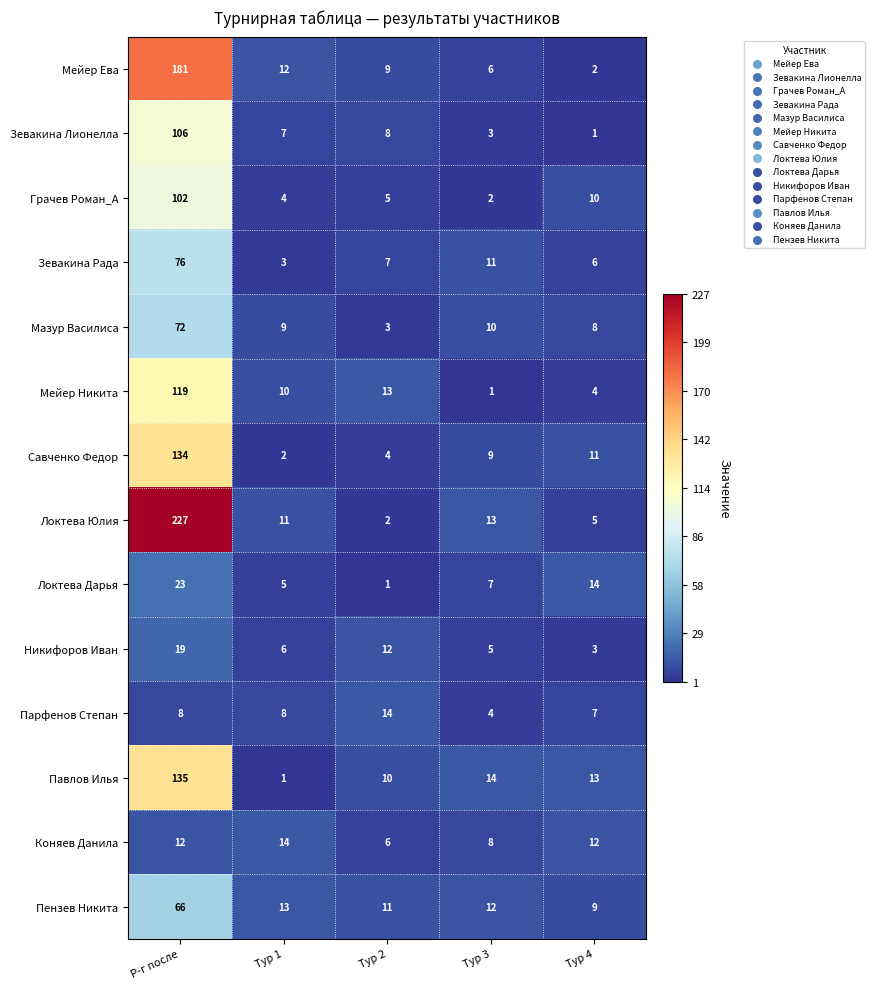

Which label corresponds to the largest value in the chart?

Р-г после